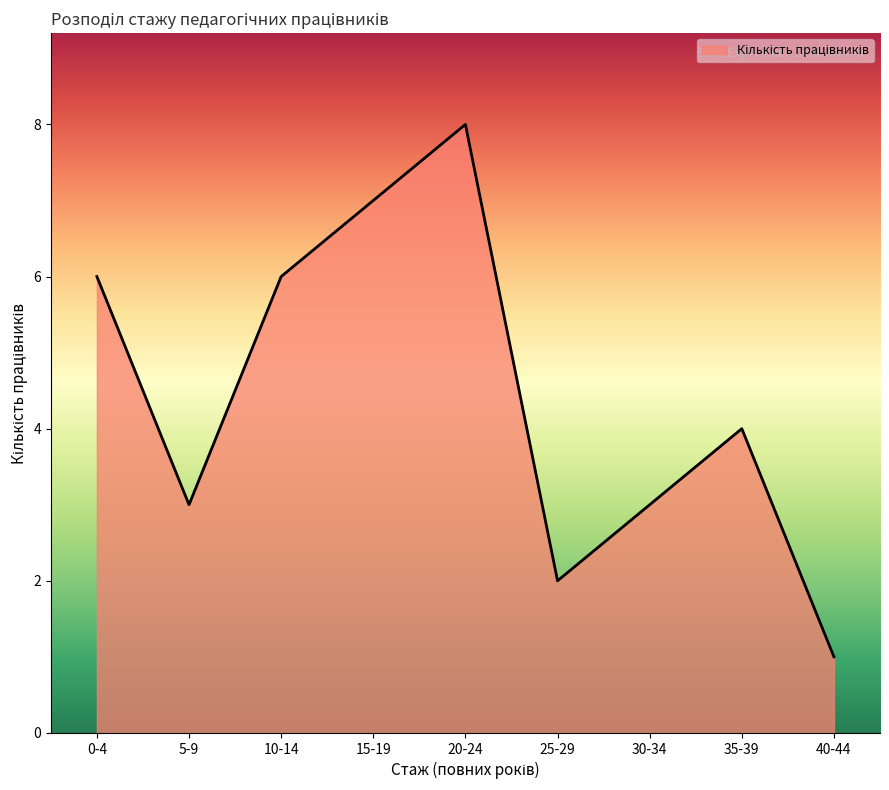

Which label corresponds to the largest value in the chart?

20-24